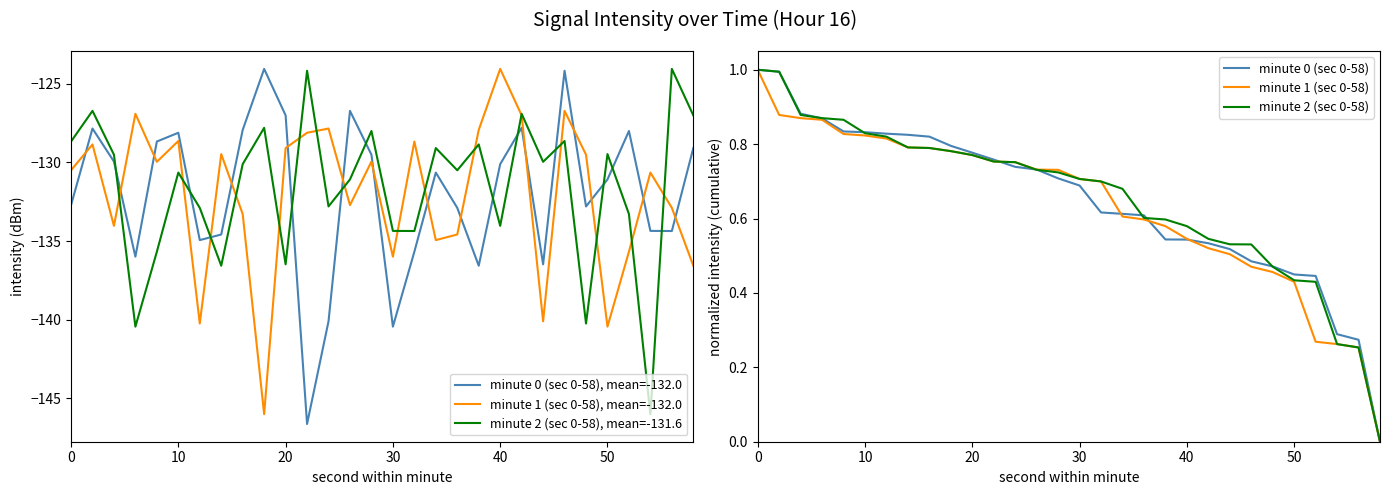

What are all the series names shown in the legend?

minute 0 (sec 0-58), mean=-132.0, minute 1 (sec 0-58), mean=-132.0, minute 2 (sec 0-58), mean=-131.6, minute 0 (sec 0-58), minute 1 (sec 0-58), minute 2 (sec 0-58)